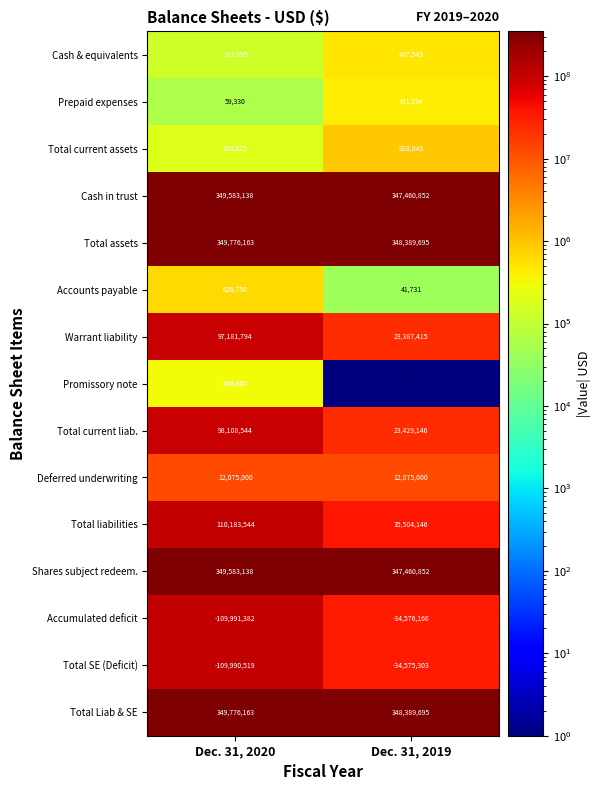

Rank the categories by Total current liab. value from highest to lowest.

Dec. 31, 2020, Dec. 31, 2019